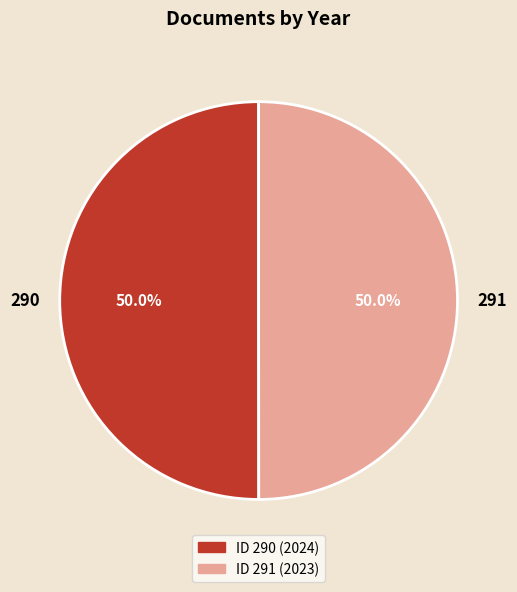

Approximately how many times larger is the value at 290 compared to 291?

1.0